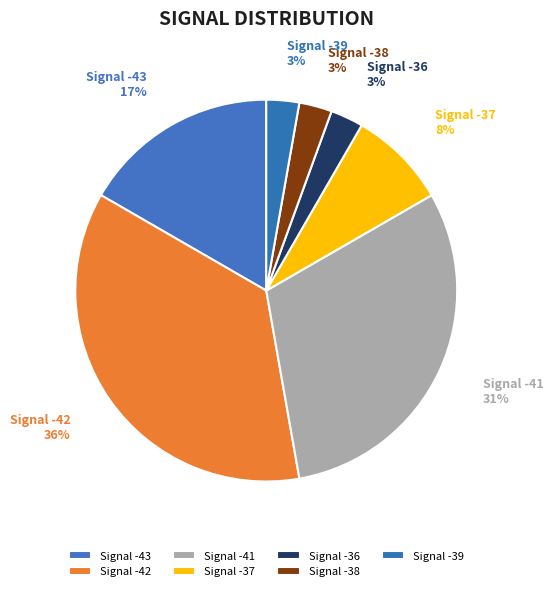

The Signal -36 slice represents 12% of the pie. True or false?

False